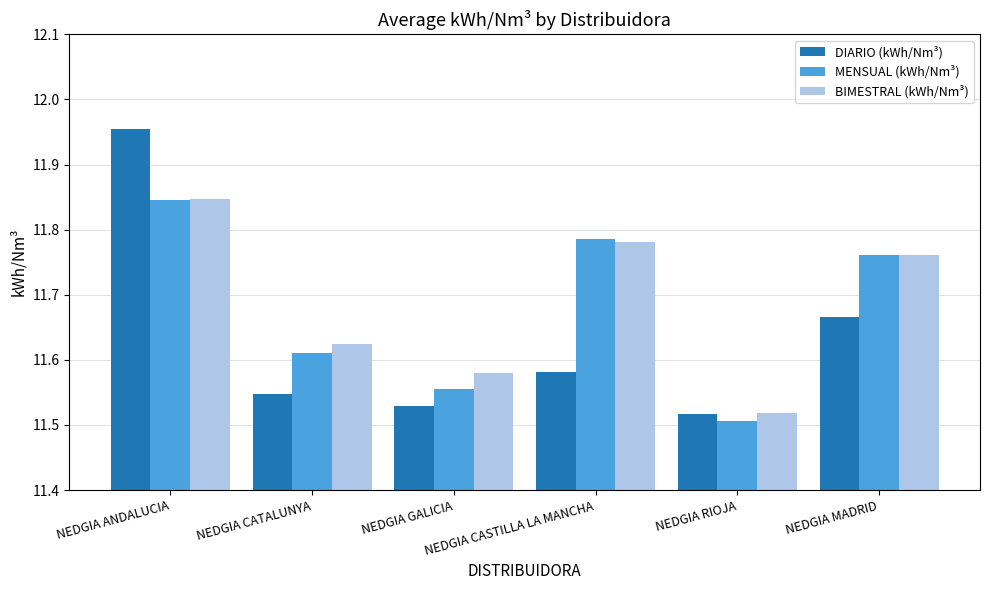

At how many categories does at least one series exceed 11?

6